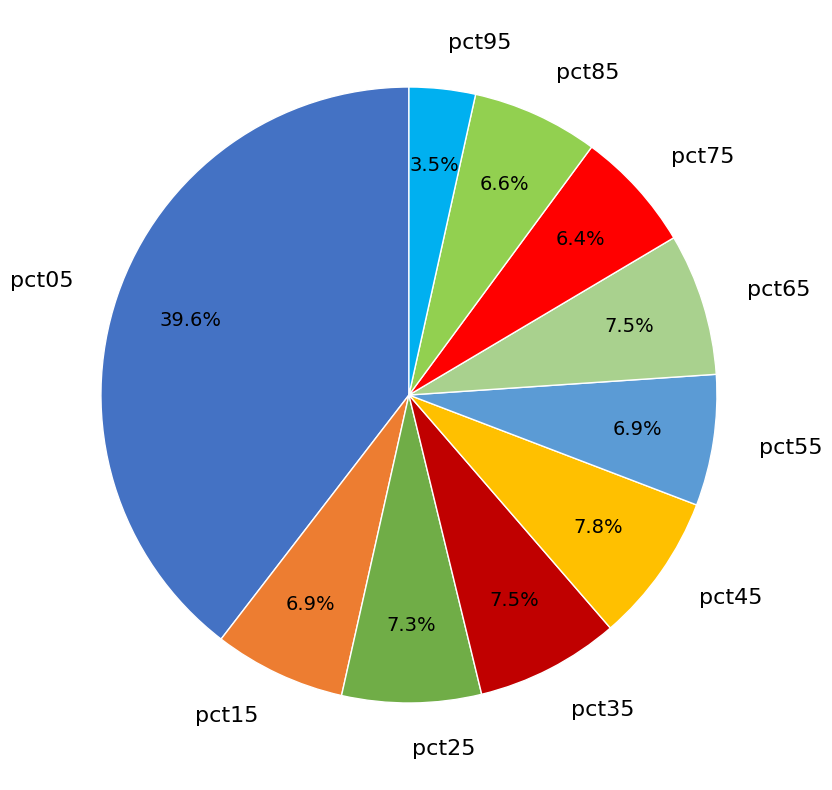

True or false: pct55 accounts for 7% of the total.

True